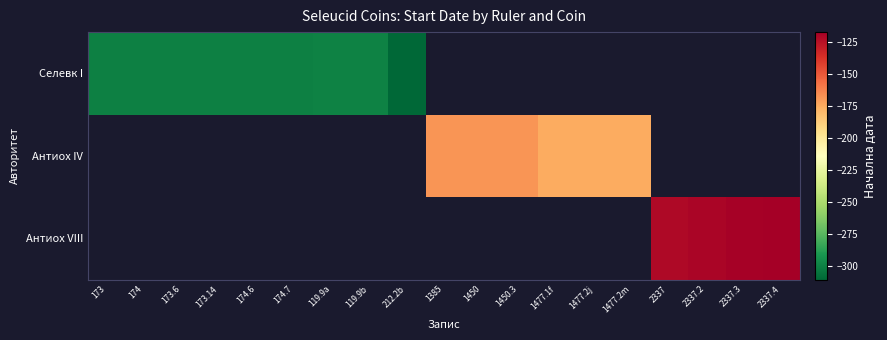

List the series in order of their peak value, lowest first.

Селевк I, Антиох IV, Антиох VIII